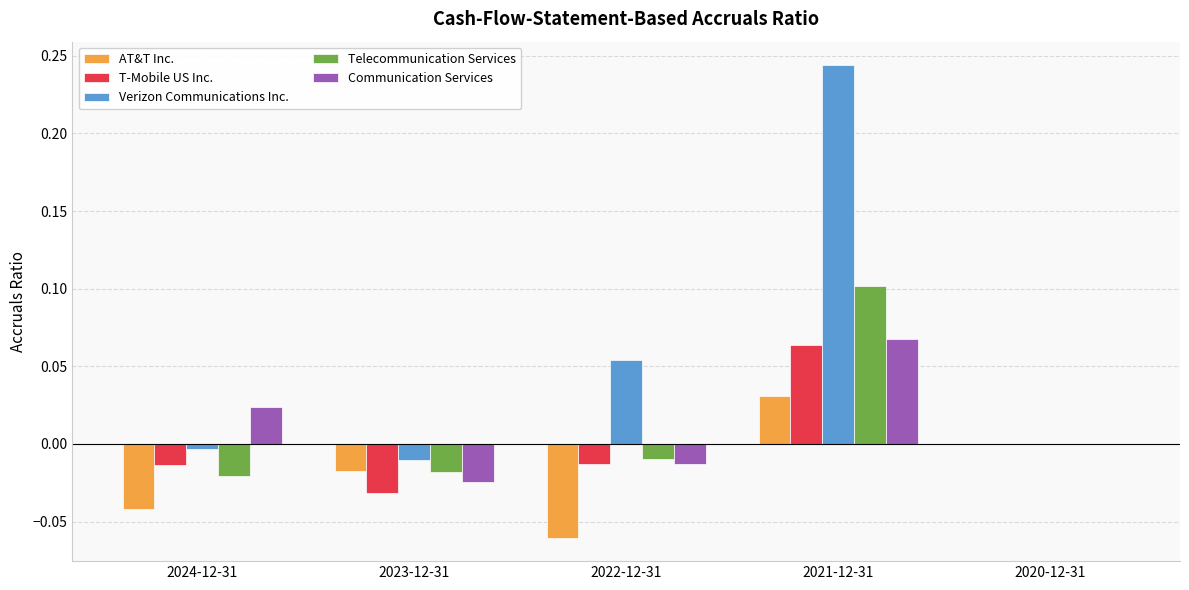

Which category has the highest value across all series?

2021-12-31